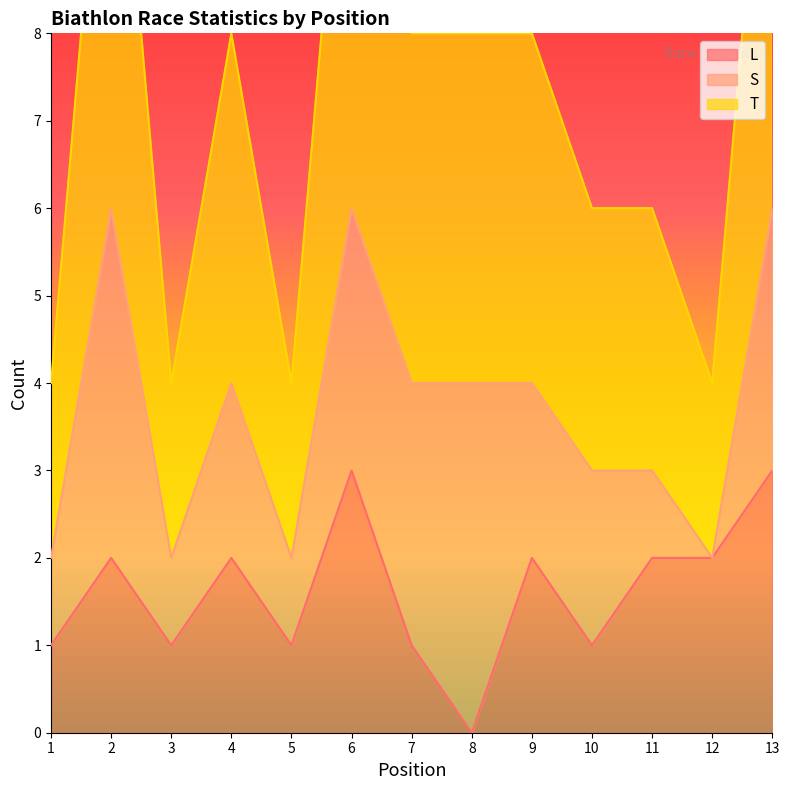

What is the difference between the second highest and minimum values in the T series?

4